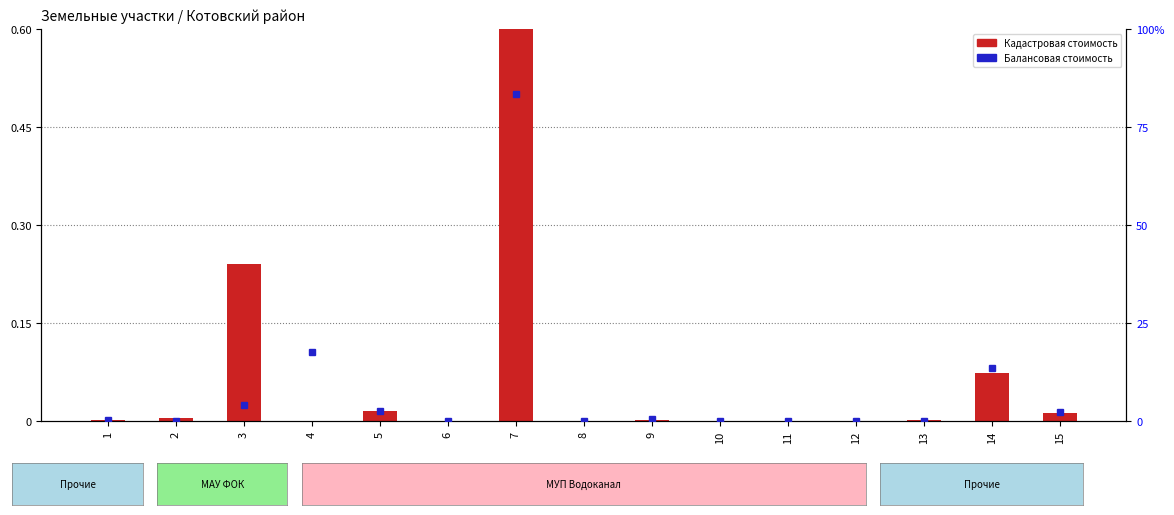

How many categories are shown in the chart?

15